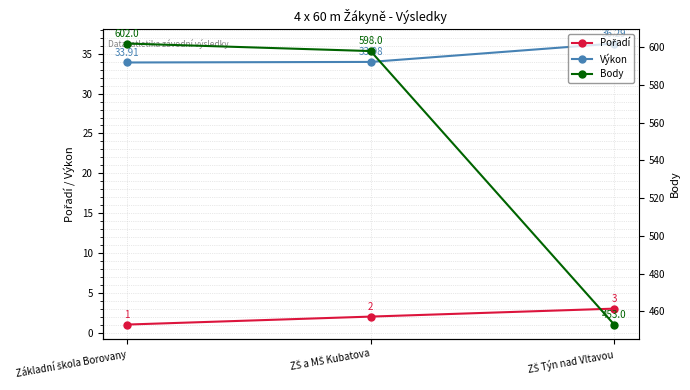

Where does the Pořadí series first go above 2?

ZŠ Týn nad Vltavou